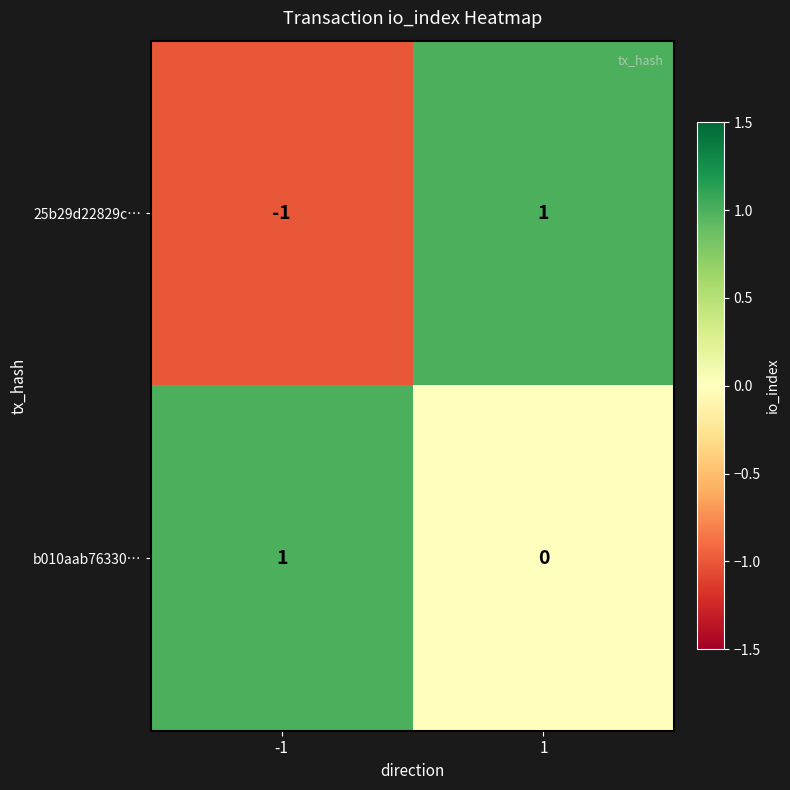

Count the number of categories in the chart.

2